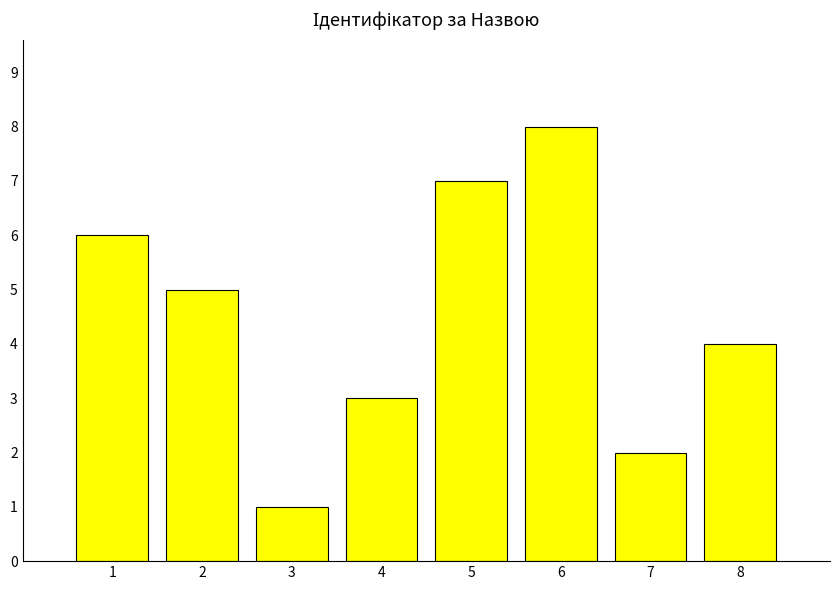

Which has a higher value, 1 or 7?

1